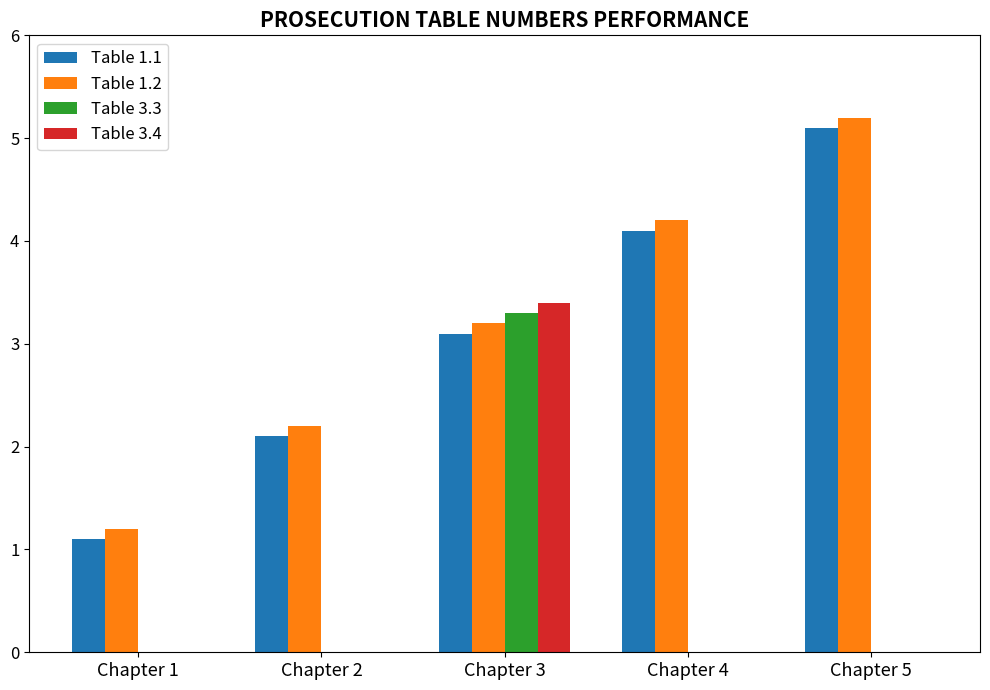

Are the bars horizontal?

No